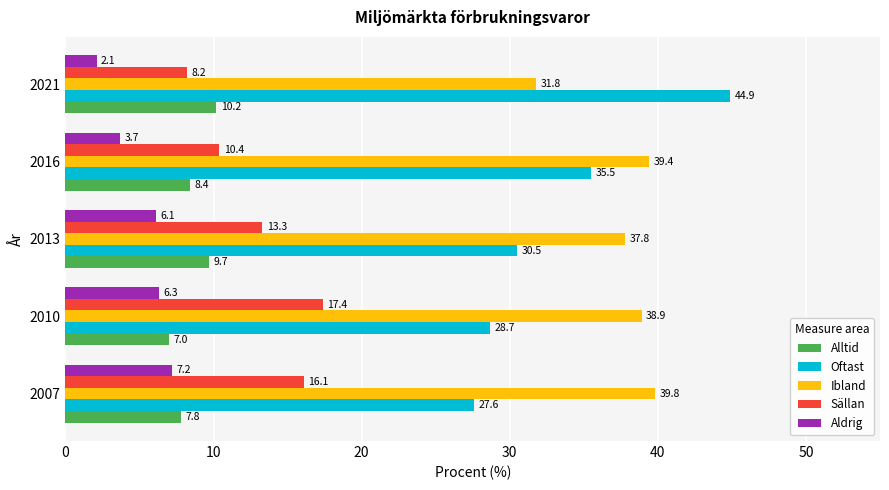

True or false: Ibland has a value of 65.3 at 2013.

False